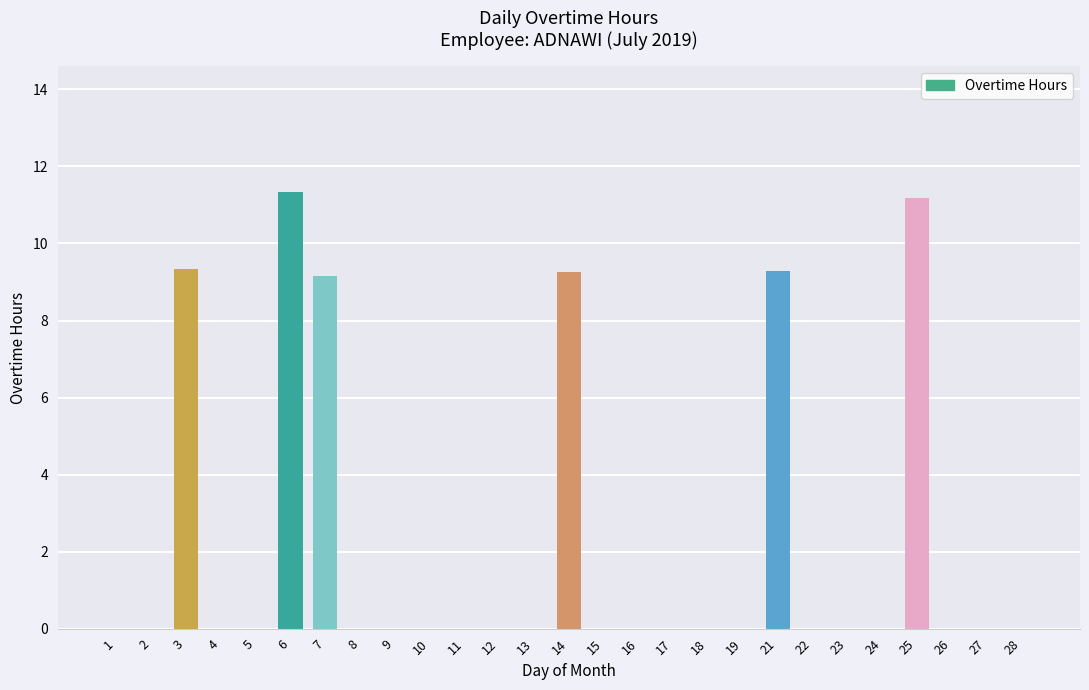

What is the maximum value shown in the chart?

11.3